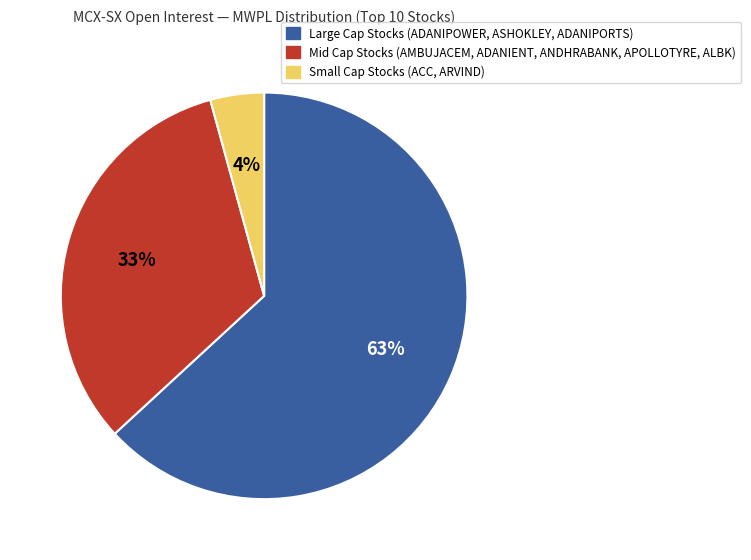

Is there any slice that represents more than half of the pie?

Yes